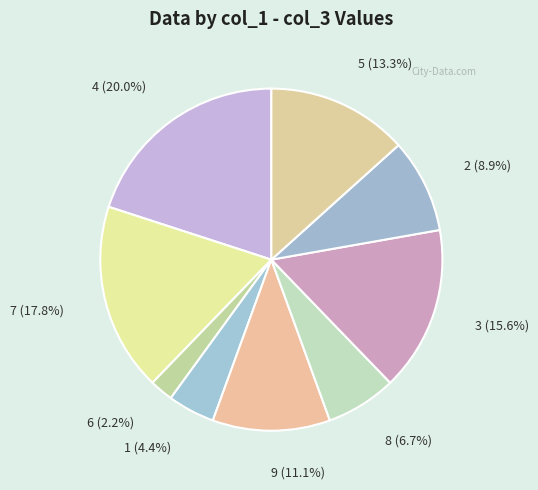

How many segments does this pie chart have?

9